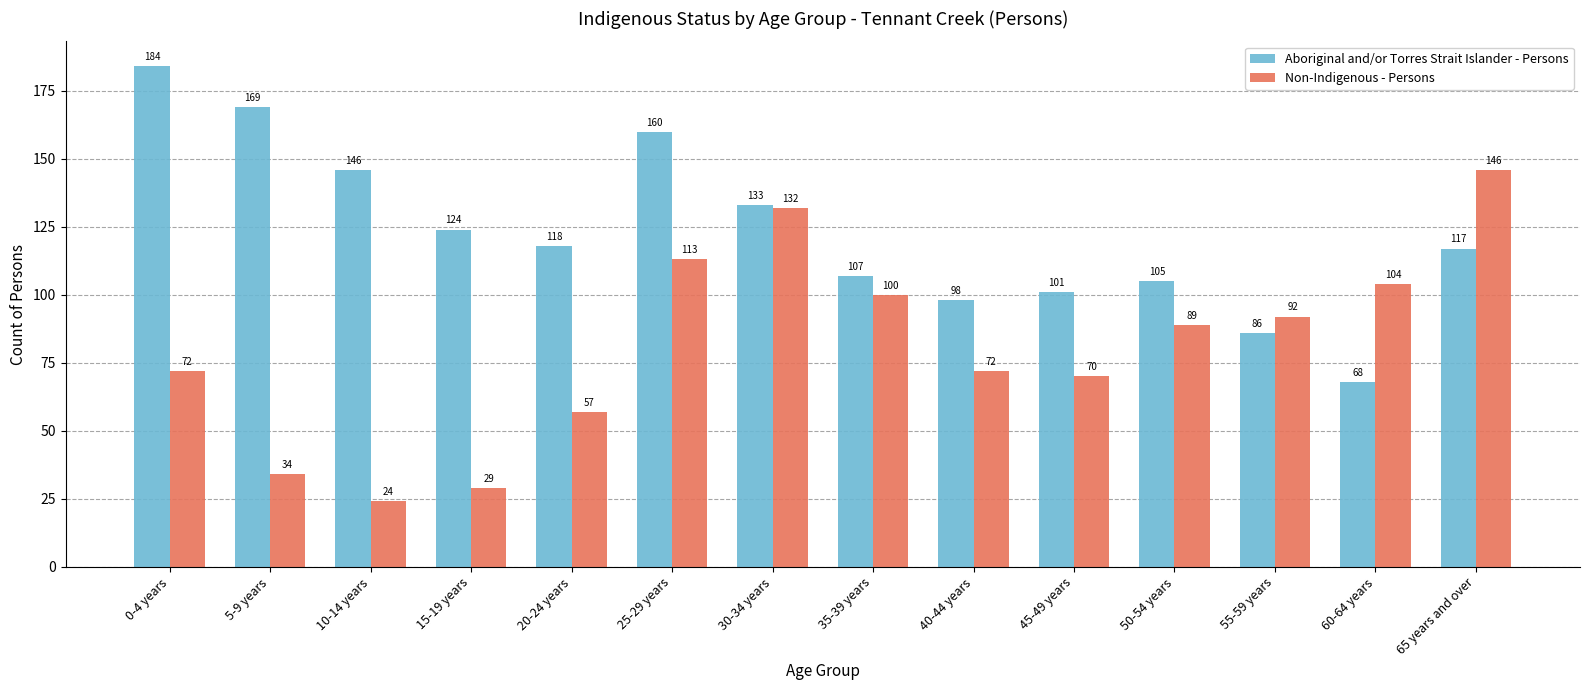

Read the Non-Indigenous - Persons value at 60-64 years, to the nearest 5.

105